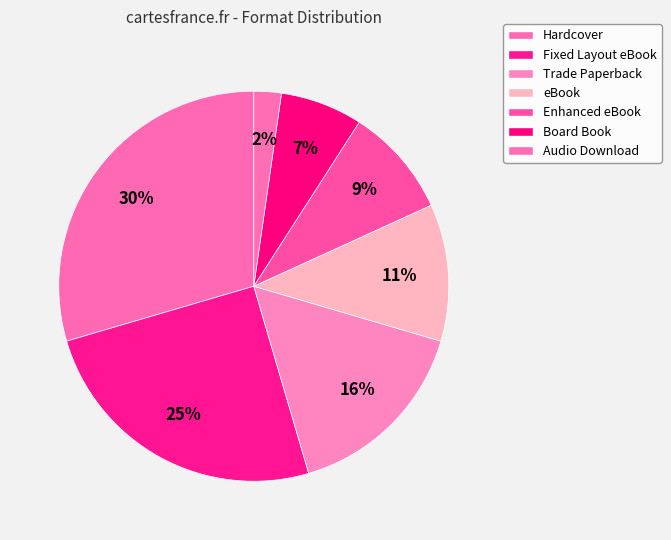

True or false: Enhanced eBook accounts for 9% of the total.

True